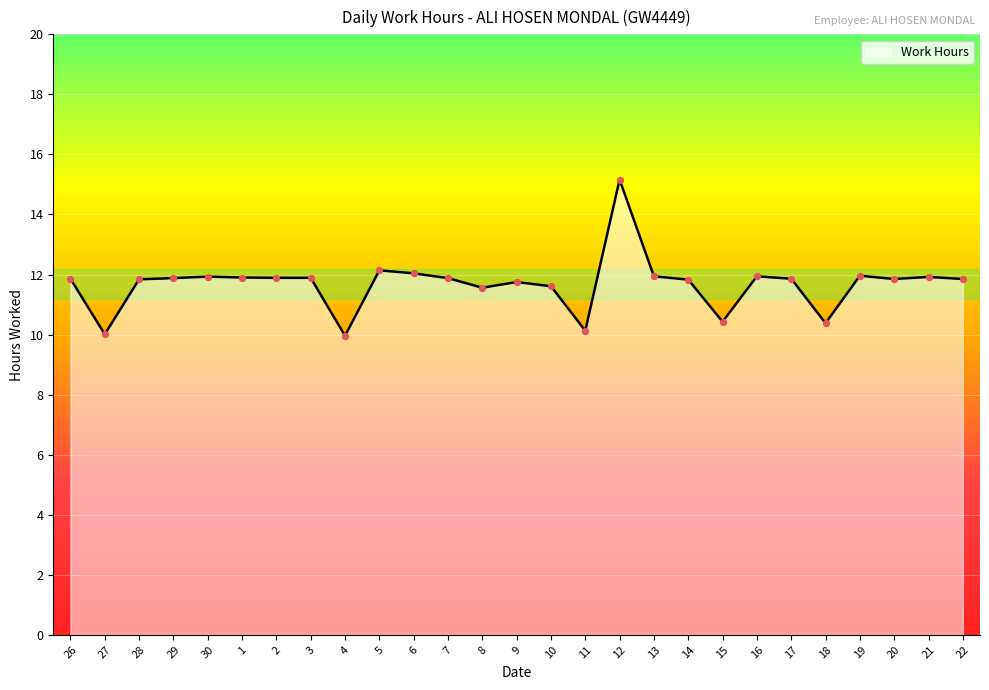

What is the change in value from 3 to 12?

+3.3